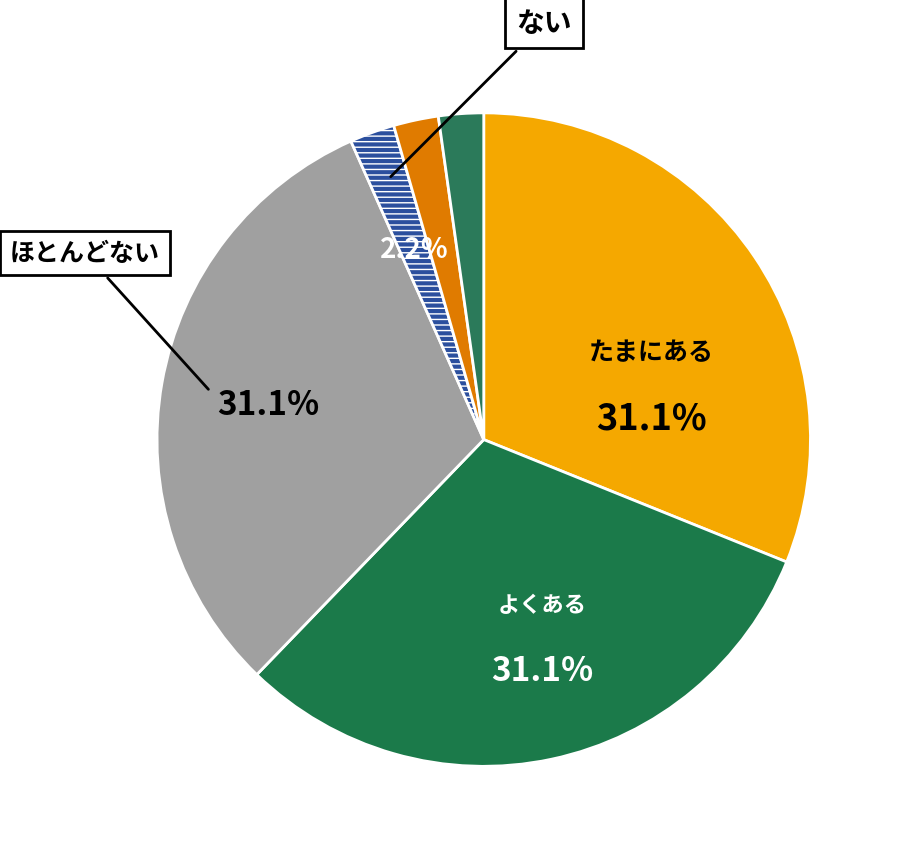

How many slices are in this pie chart?

6